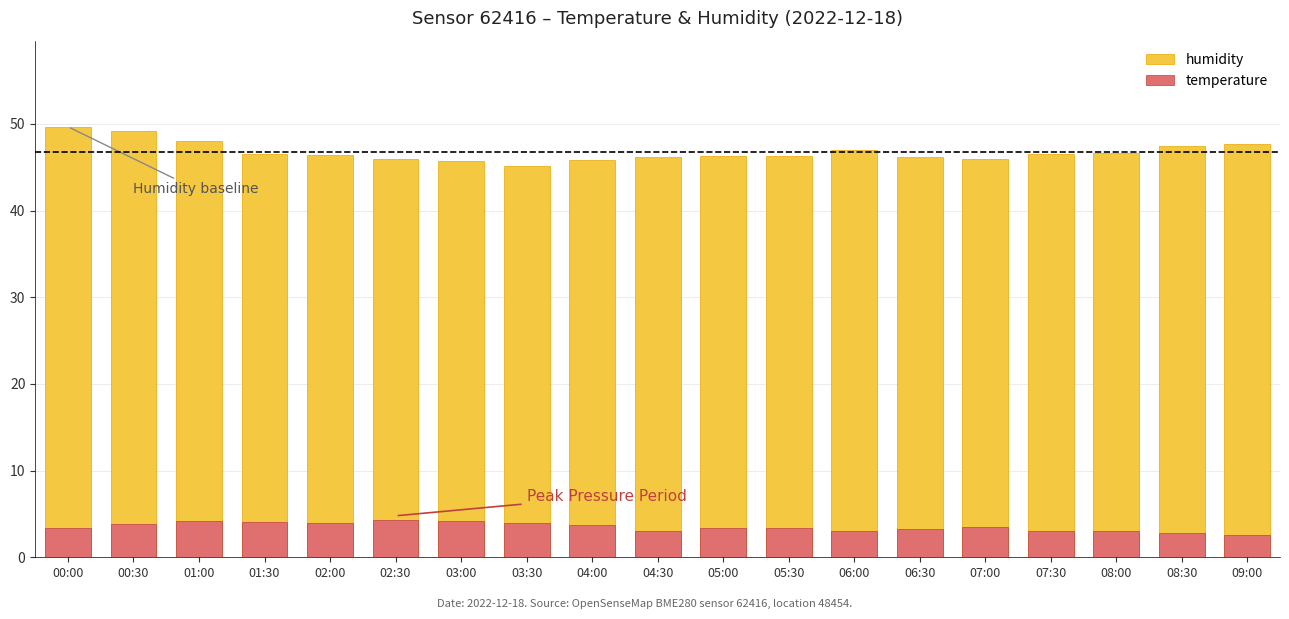

Reading right to left, transcribe all the data shown in this chart.

humidity: 09:00=47.6	08:30=47.4	08:00=46.6	07:30=46.5	07:00=45.9	06:30=46.2	06:00=46.9	05:30=46.3	05:00=46.3	04:30=46.1	04:00=45.9	03:30=45.2	03:00=45.7	02:30=46.0	02:00=46.4	01:30=46.5	01:00=48.1	00:30=49.1	00:00=49.7
temperature: 09:00=2.5	08:30=2.8	08:00=3.1	07:30=3.1	07:00=3.5	06:30=3.2	06:00=3.0	05:30=3.3	05:00=3.4	04:30=3.0	04:00=3.7	03:30=4.0	03:00=4.2	02:30=4.3	02:00=3.9	01:30=4.1	01:00=4.2	00:30=3.8	00:00=3.4